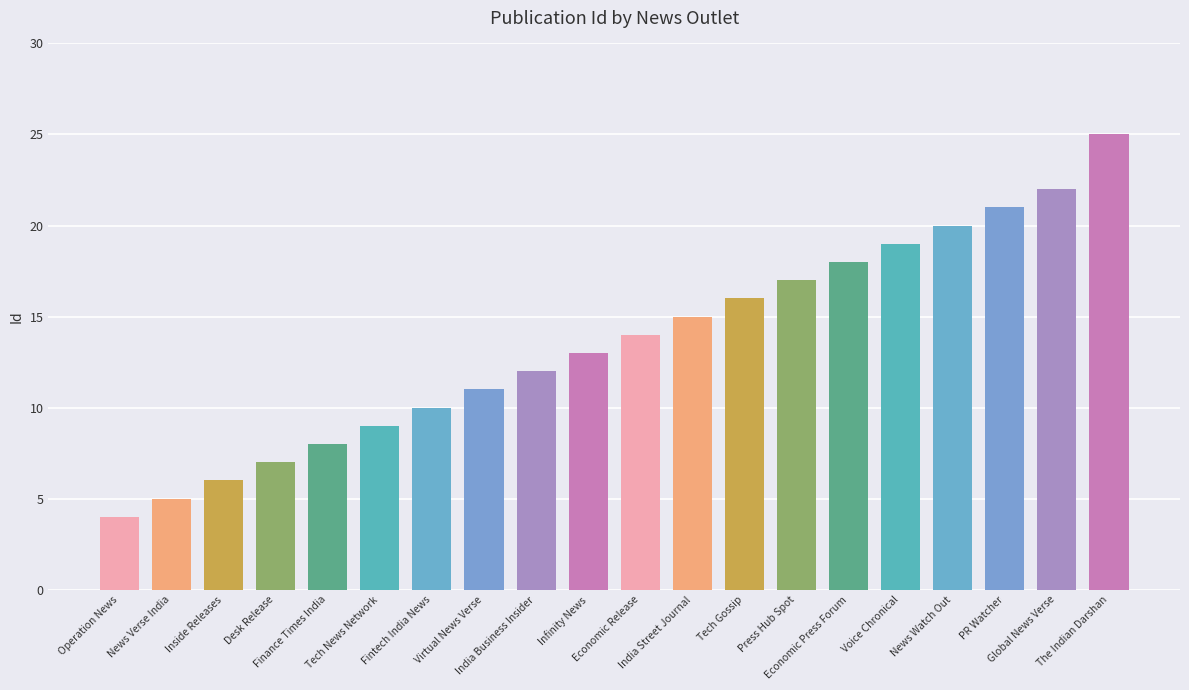

True or false: the data shows 14 at Economic Release.

True